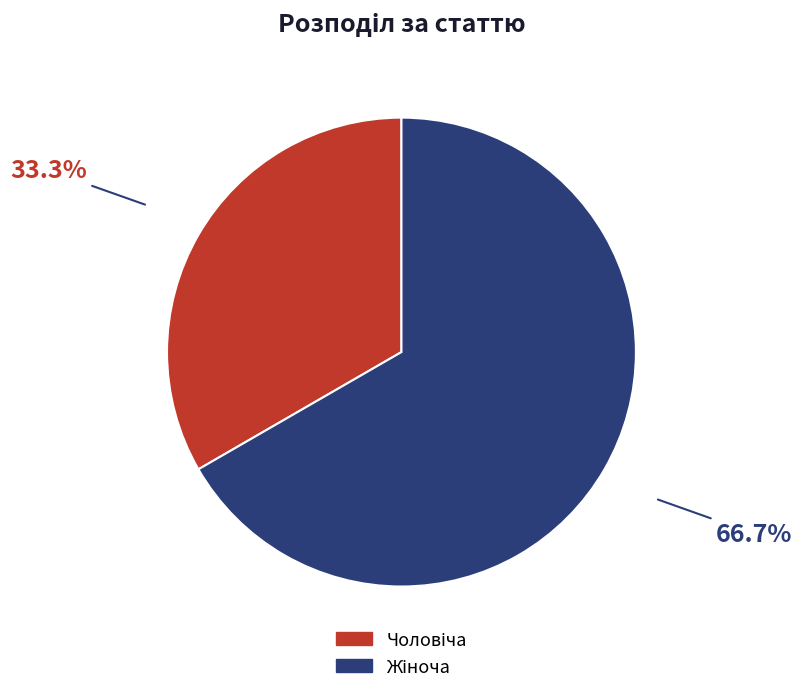

Is there a majority slice in this chart?

Yes